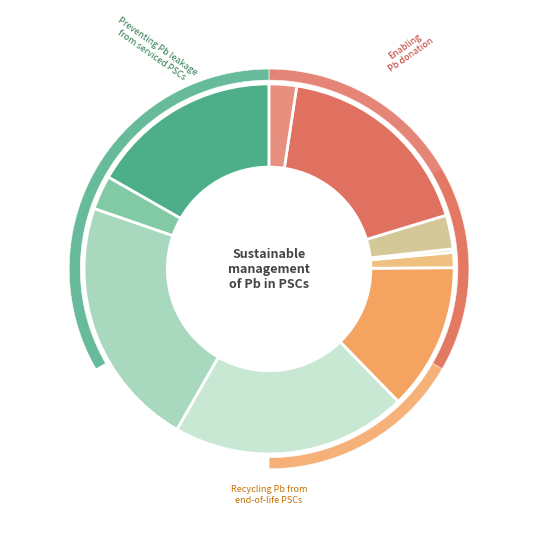

To the nearest percent, what is the average slice percentage?

10%